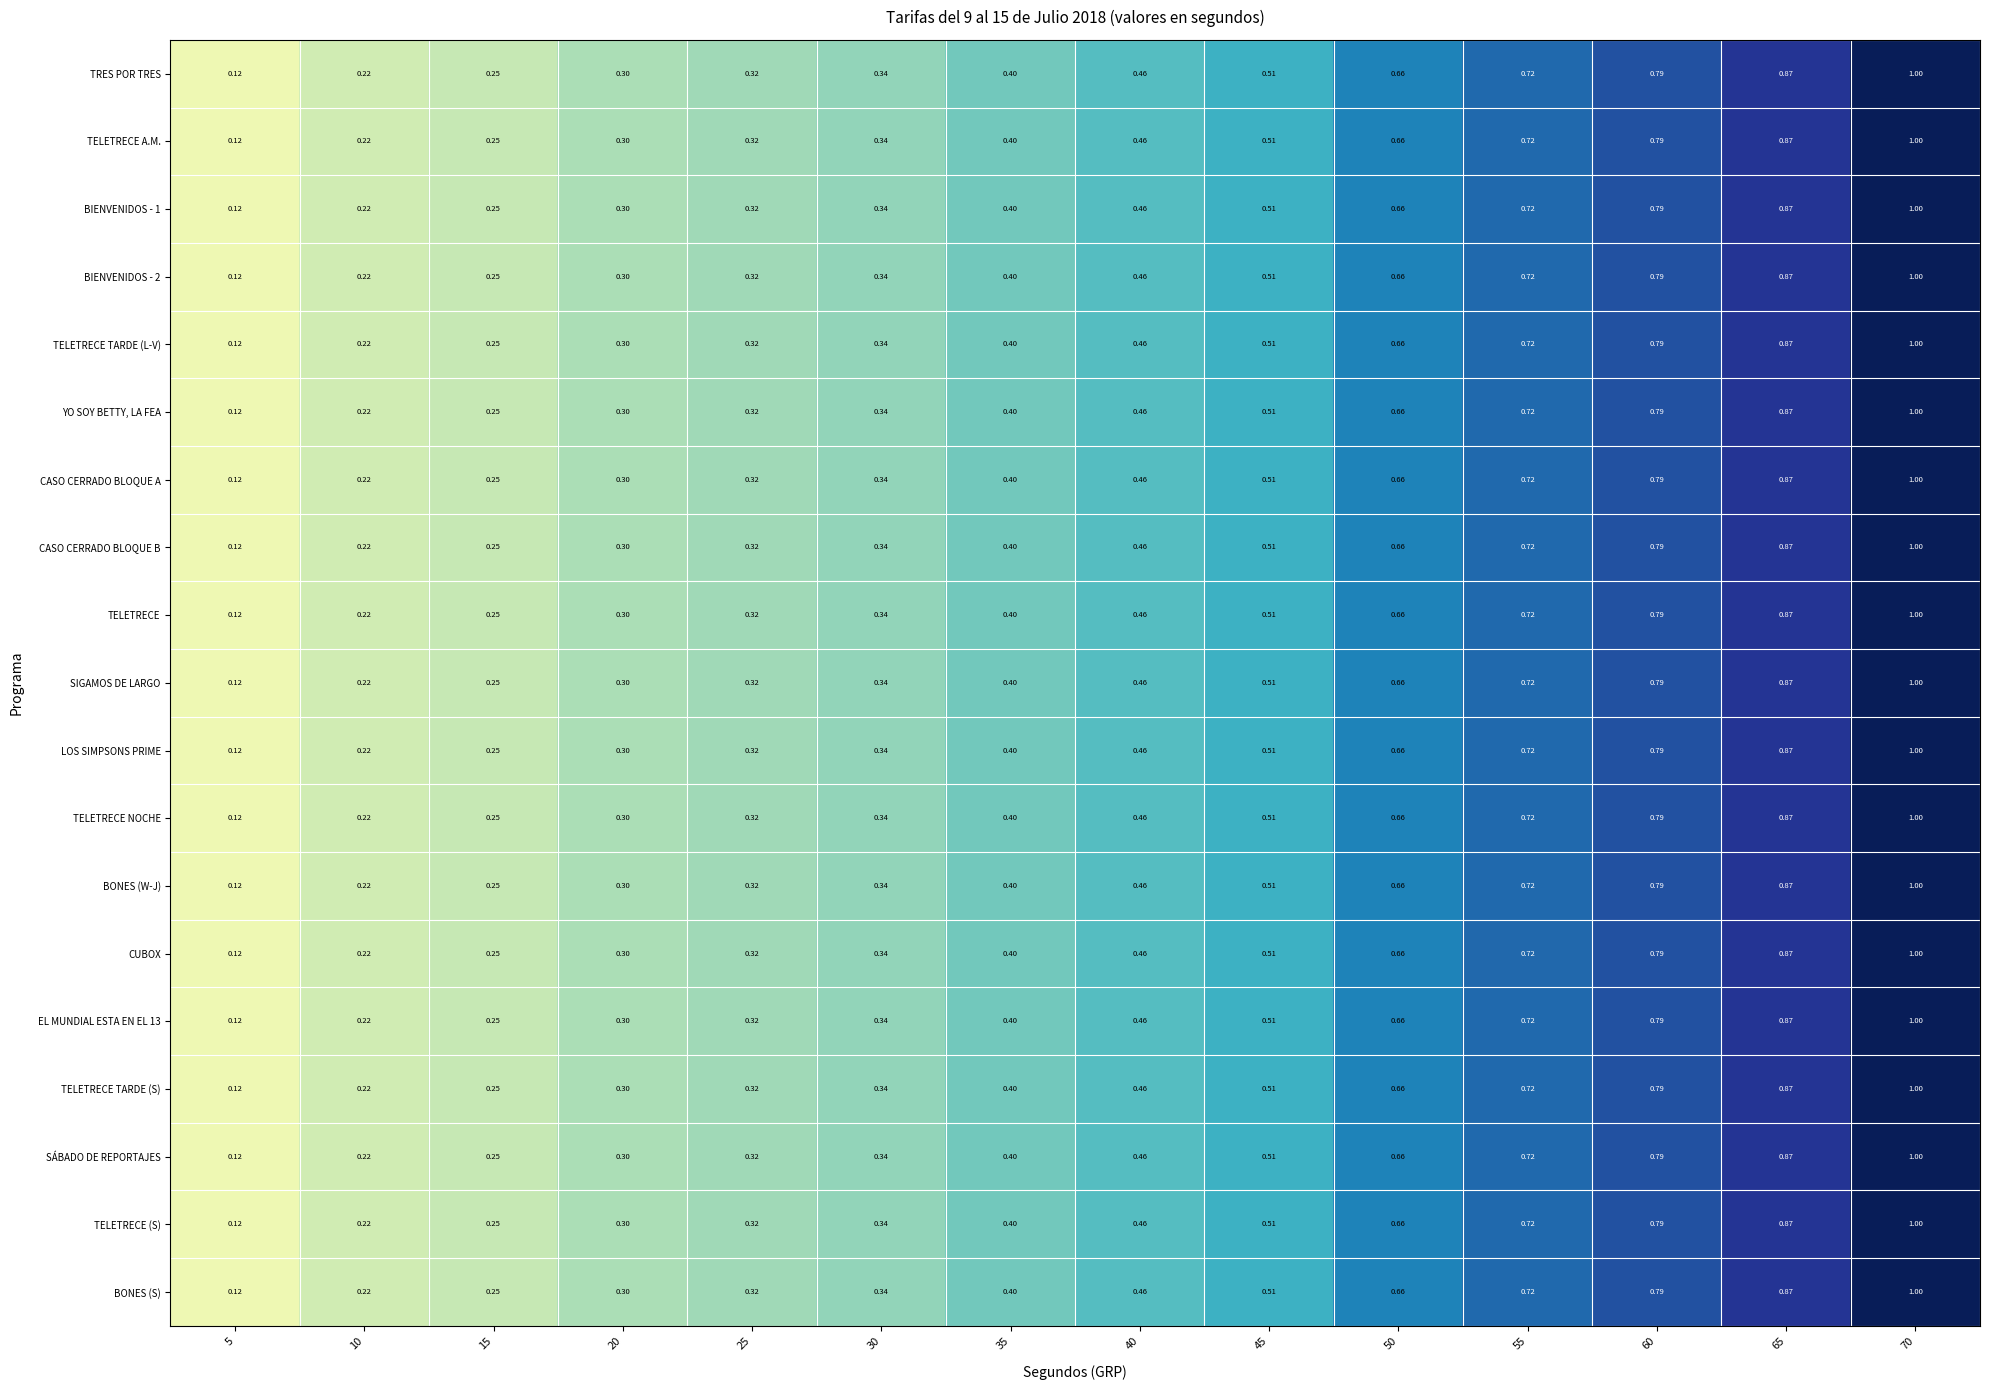

Is the value of SÁBADO DE REPORTAJES at 5 greater than the value of EL MUNDIAL ESTA EN EL 13 at 60?

No